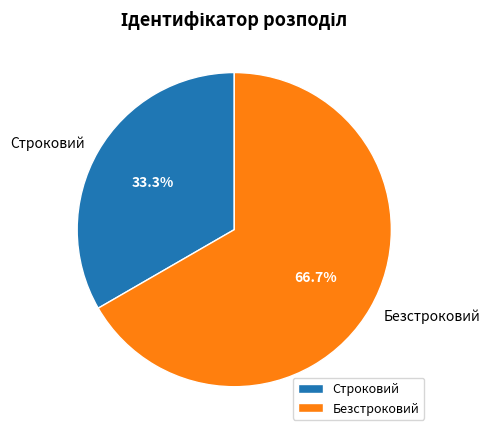

Is Безстроковий the majority of the pie?

Yes